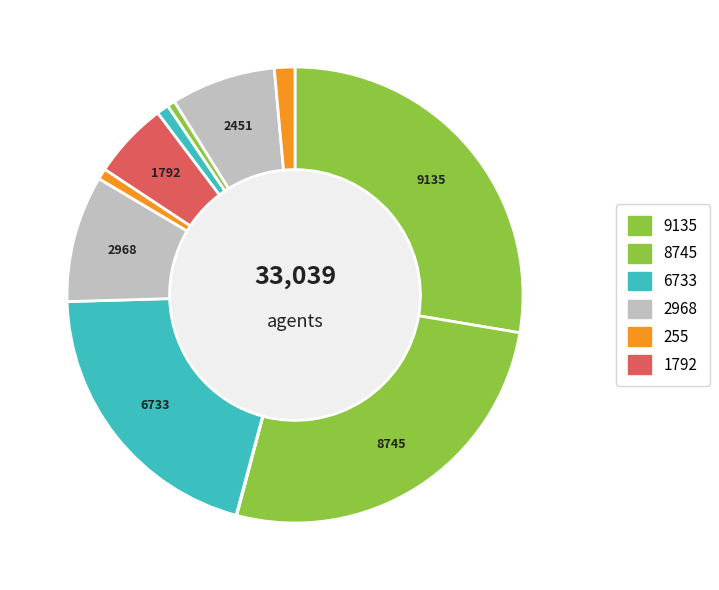

The D2 slice represents 11% of the pie. True or false?

False